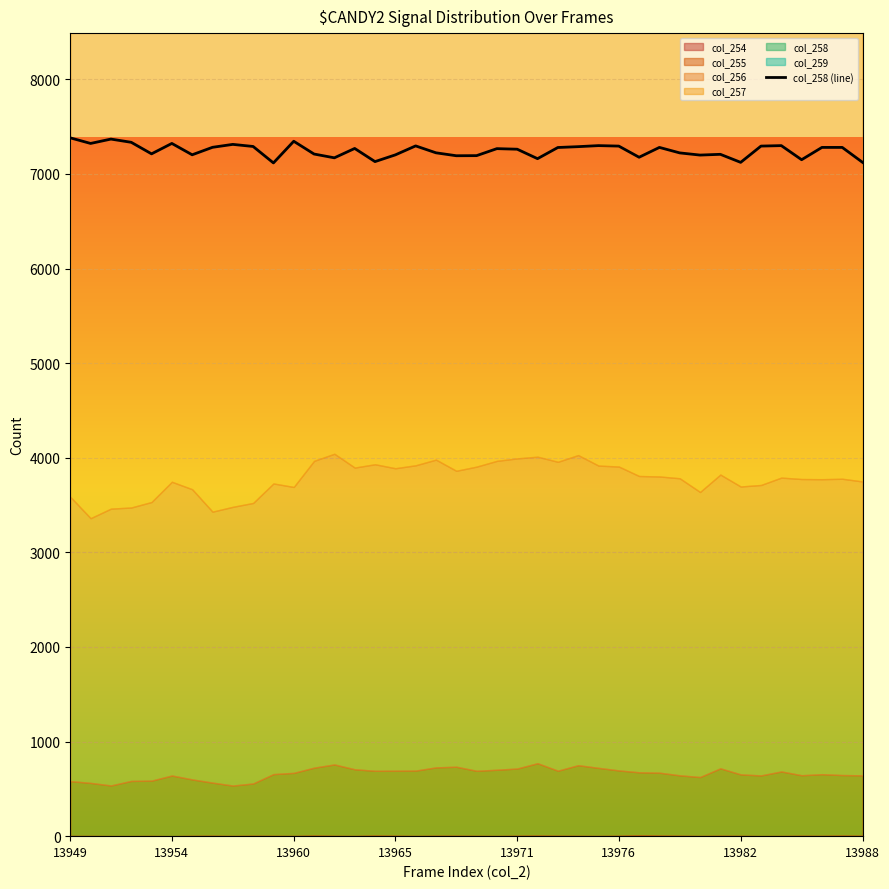

The value of col_258 (line) at 13960 is 2947. True or false?

False